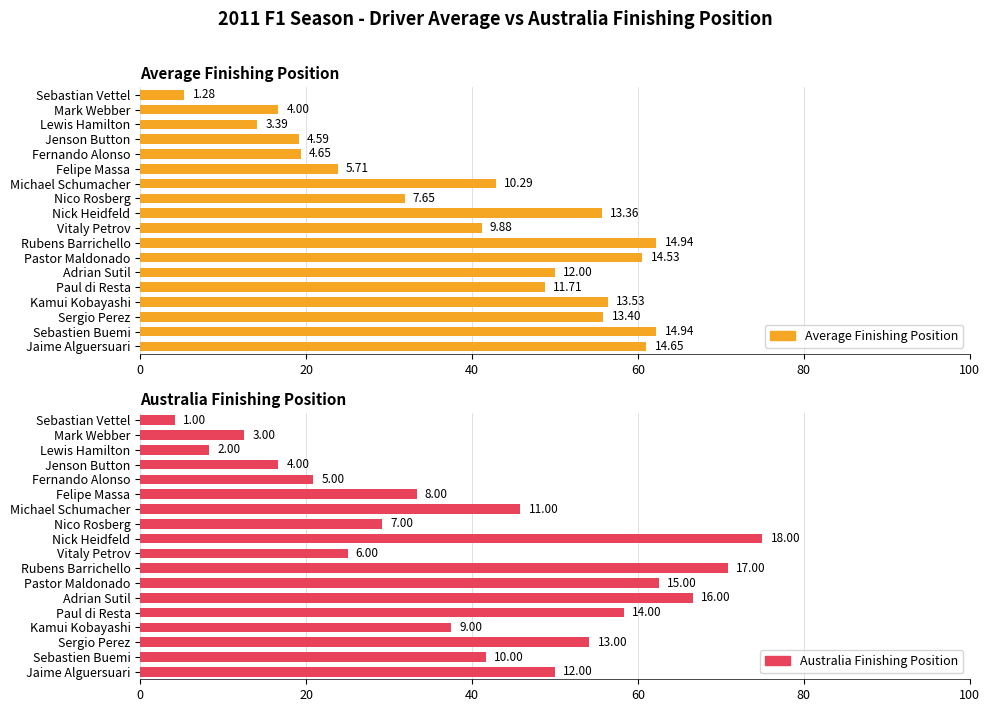

Reading right to left, extract all data points from this chart.

Average Finishing Position: 61.0	62.2	55.8	56.4	48.8	50.0	60.5	62.2	41.2	55.7	31.9	42.9	23.8	19.4	19.1	14.1	16.7	5.3
Australia Finishing Position: 50.0	41.7	54.2	37.5	58.3	66.7	62.5	70.8	25.0	75.0	29.2	45.8	33.3	20.8	16.7	8.3	12.5	4.2